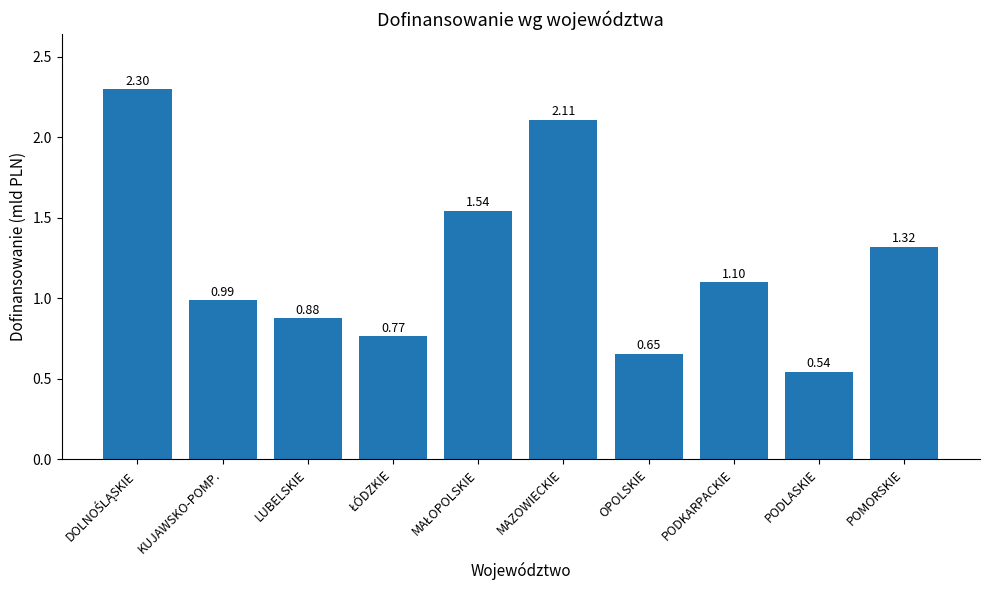

Which category has the lowest value across all series?

PODLASKIE